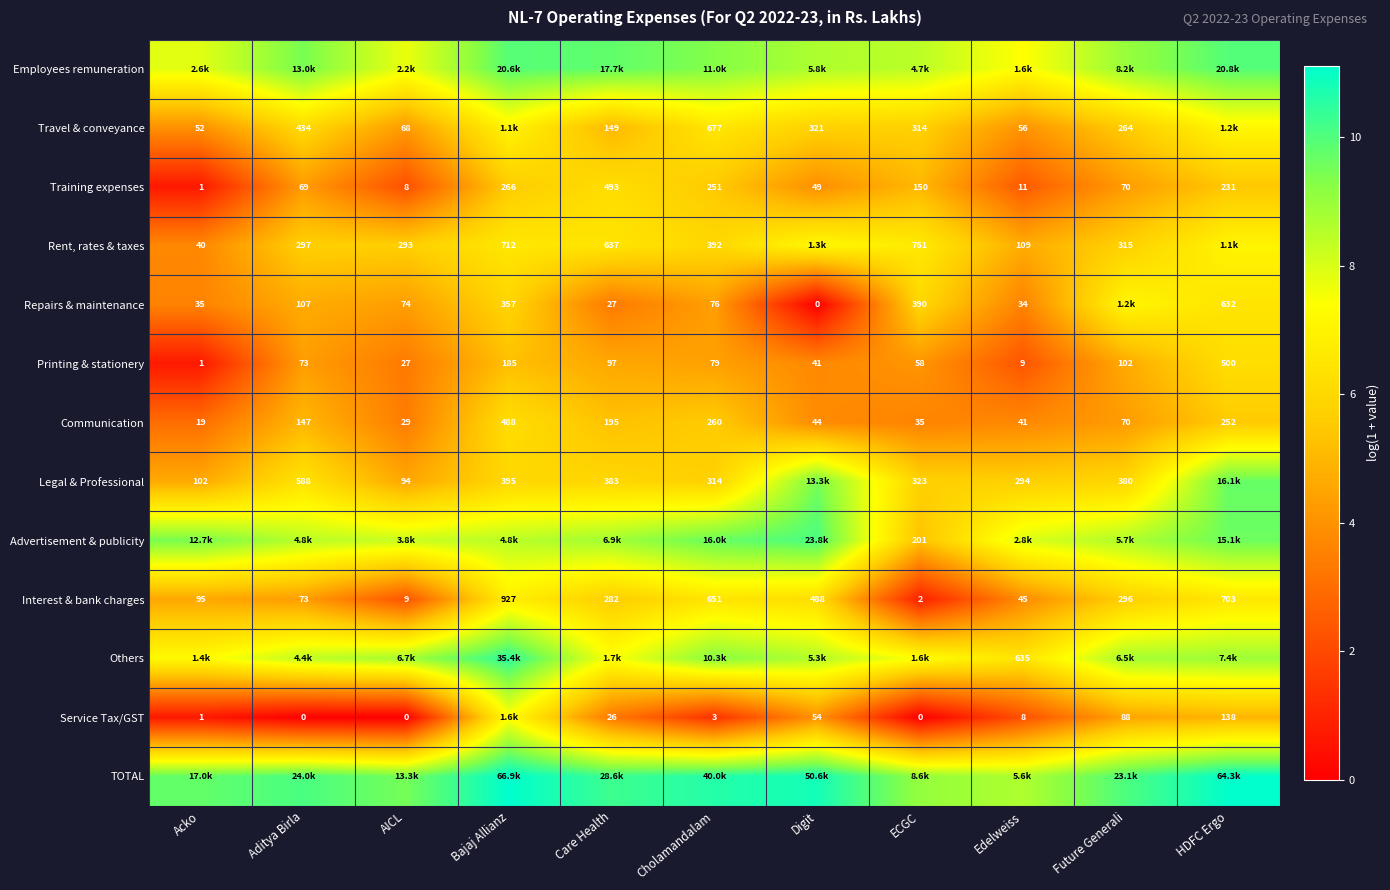

At which label is Interest & bank charges closest to 464?

Digit